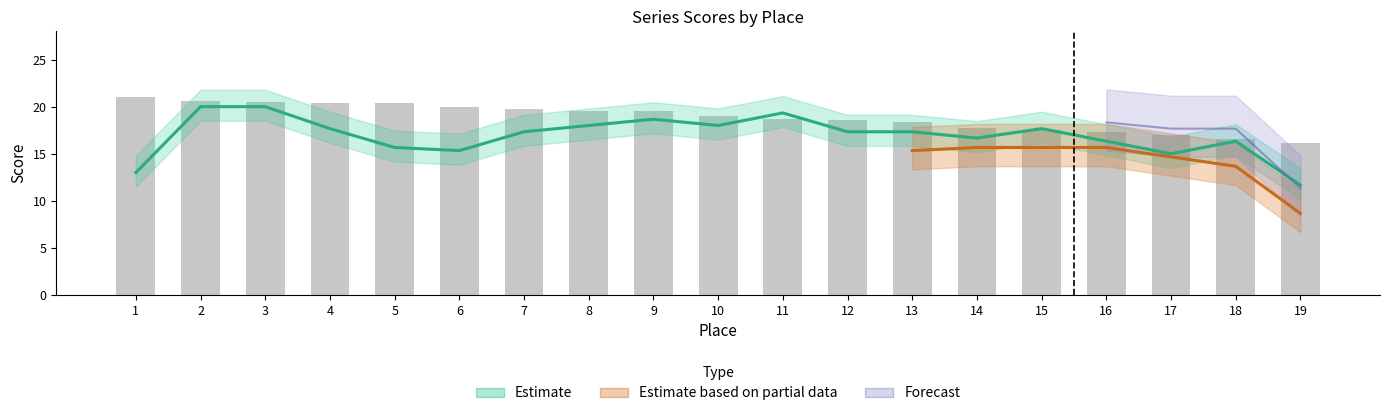

Does the chart contain any negative values?

No